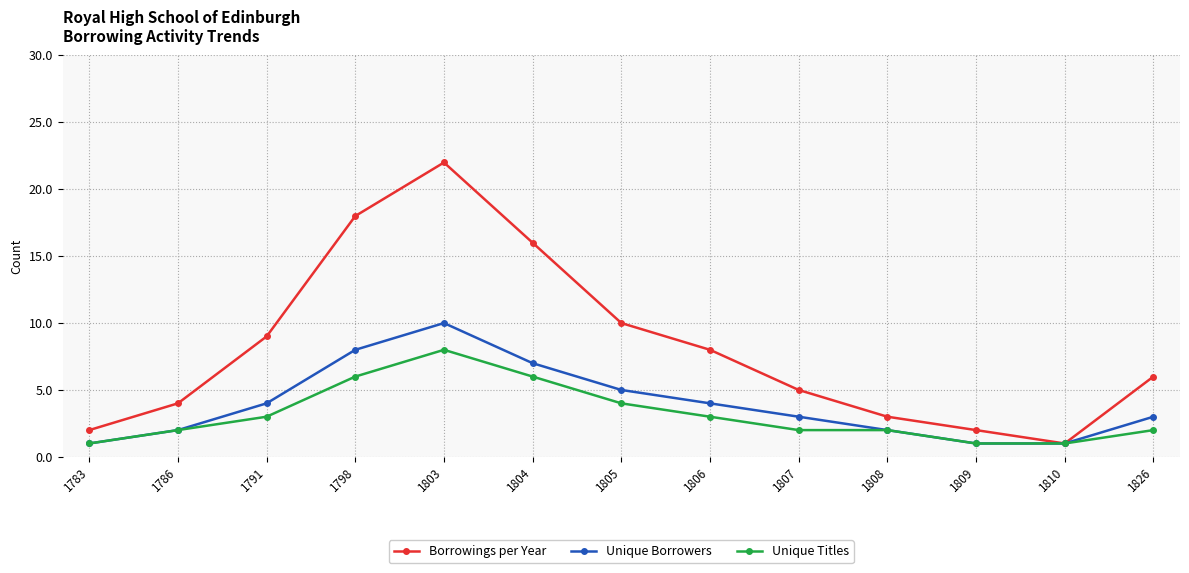

What is the approximate value of Unique Borrowers at 1803?

10